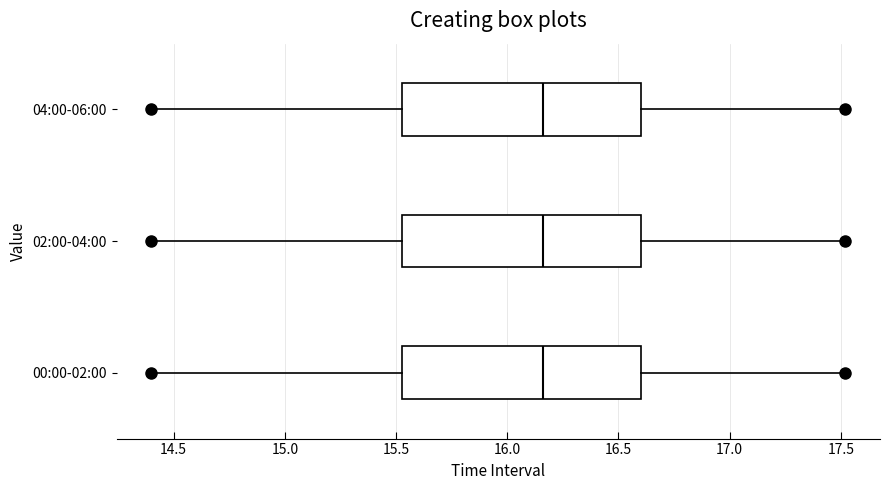

Reading bottom to top, transcribe this box plot: for each box, give where its median line is, the range the box spans, and where its two whiskers end, as read against the x-axis. The values are not printed on the chart, so give them approximately, as read against the axis.

00:00-02:00: median 16.15, box 15.55 to 16.60, whiskers 14.40 to 17.50
02:00-04:00: median 16.15, box 15.55 to 16.60, whiskers 14.40 to 17.50
04:00-06:00: median 16.15, box 15.55 to 16.60, whiskers 14.40 to 17.50